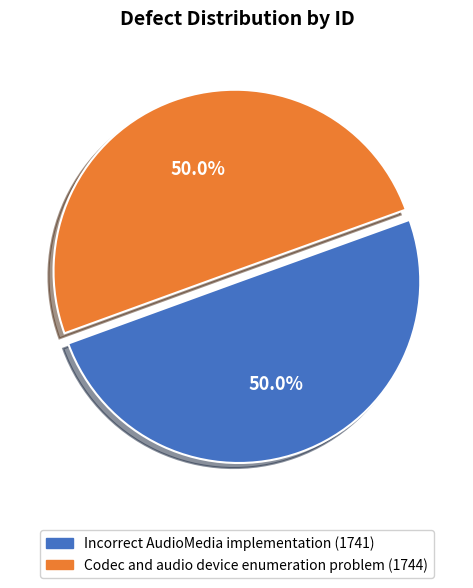

Is the sum of Incorrect AudioMedia implementation and Codec and audio device enumeration problem greater than half?

Yes